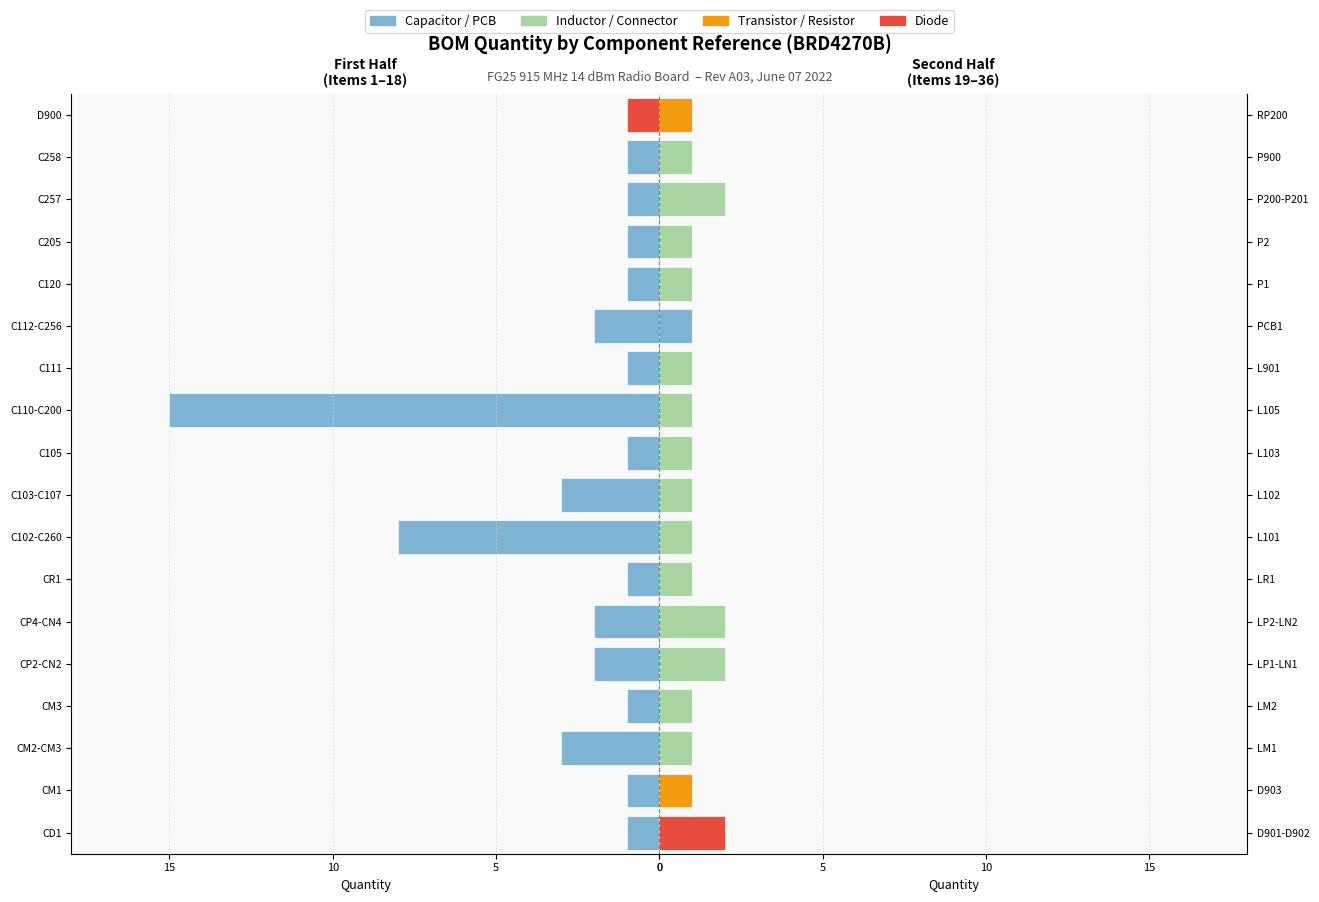

At which category does the chart reach its peak across all series?

C110-C200